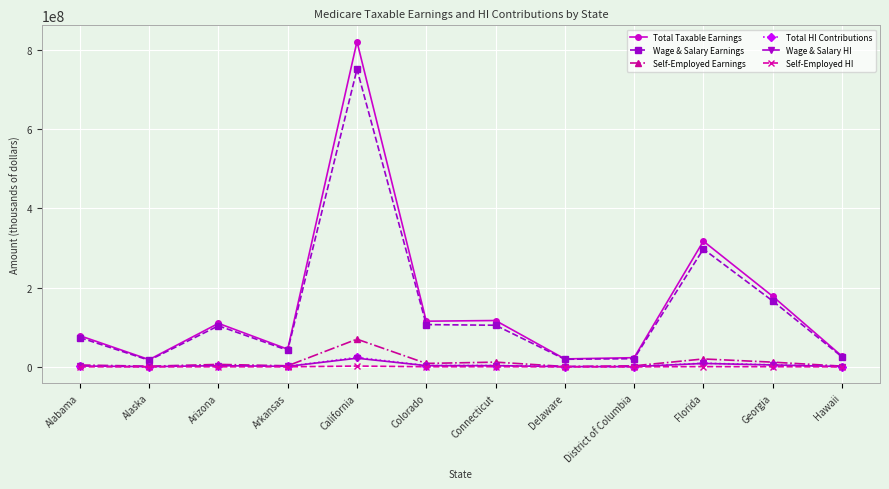

True or false: Wage & Salary HI and Wage & Salary Earnings intersect in this chart.

False